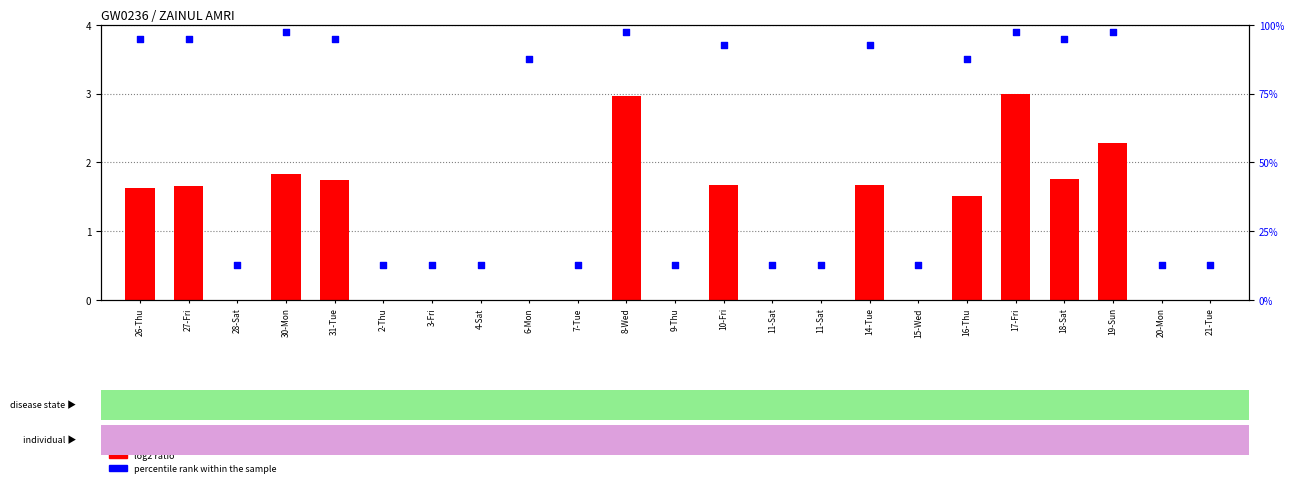

At how many categories does at least one series exceed 3?

12